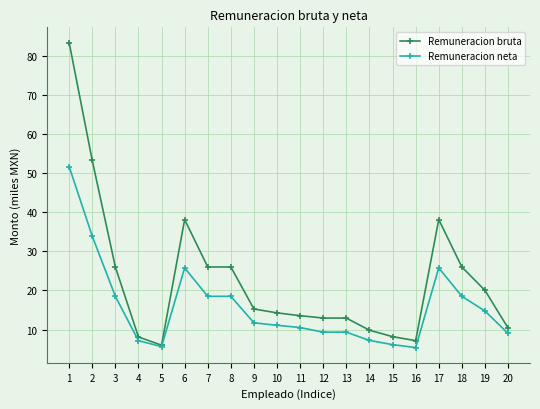

Read the Remuneracion neta value at 12.

9.3